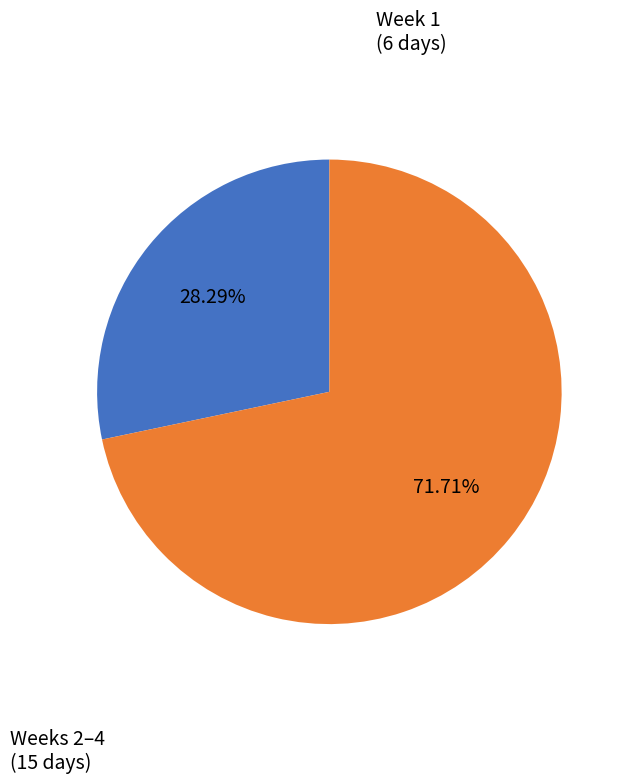

Is there any slice that represents more than half of the pie?

Yes